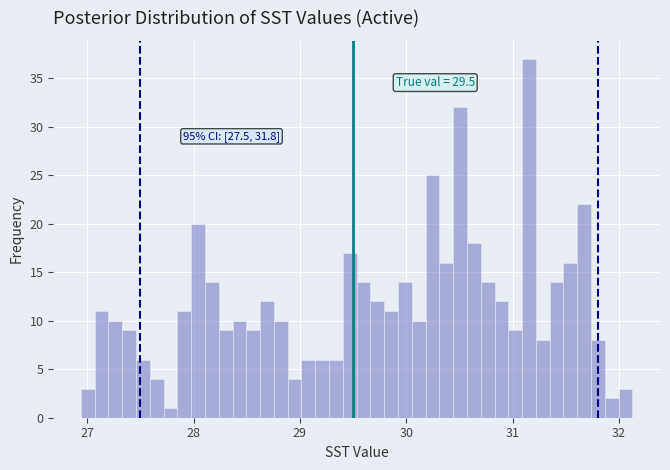

Read against the x-axis, roughly where is the centre of the tallest bar?

31.2